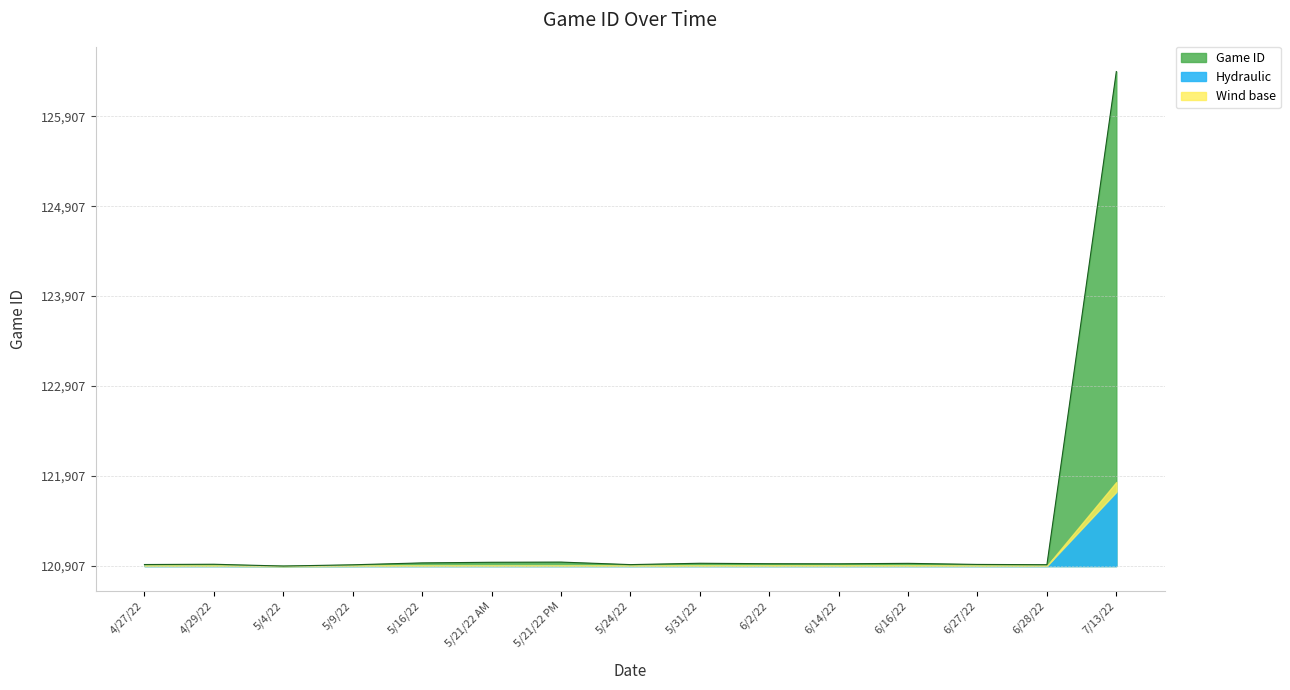

Reading left to right, transcribe all the data shown in this chart.

4/27/22=17	4/29/22=20	5/4/22=0	5/9/22=14	5/16/22=35	5/21/22 AM=42	5/21/22 PM=44	5/24/22=16	5/31/22=31	6/2/22=26	6/14/22=25	6/16/22=30	6/27/22=18	6/28/22=15	7/13/22=5496